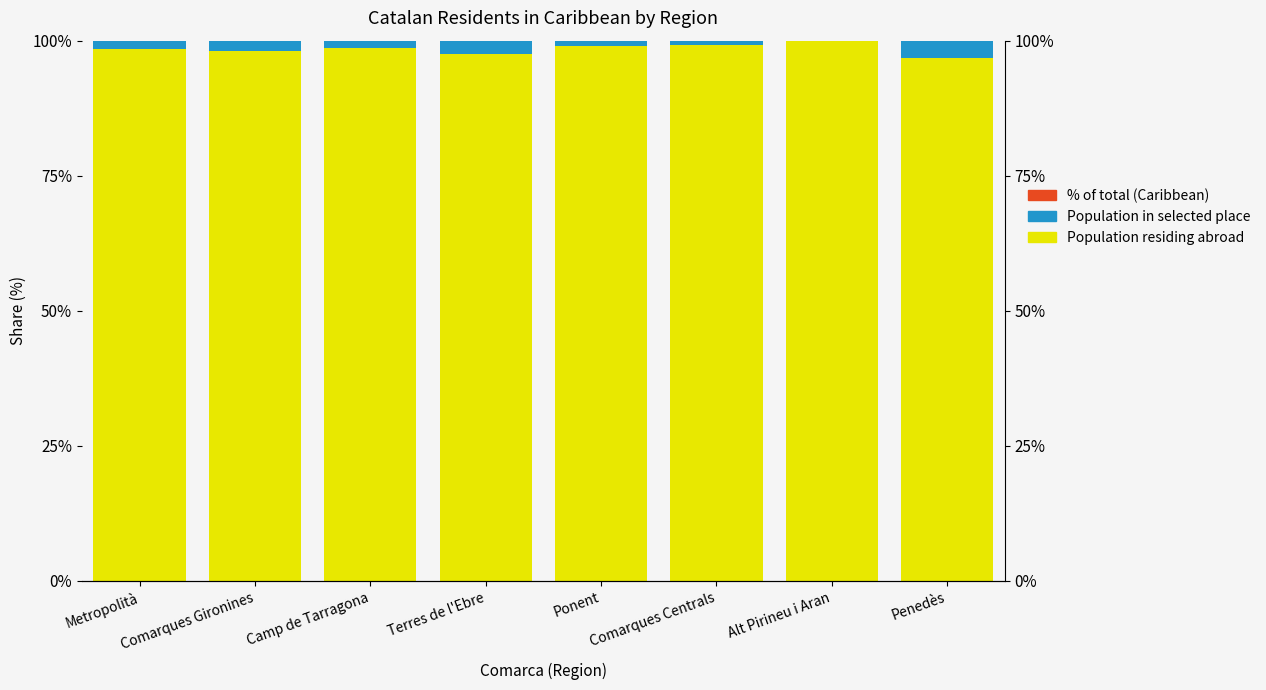

What is the sum of the Population in selected place values at Comarques Gironines and Ponent?

2.9